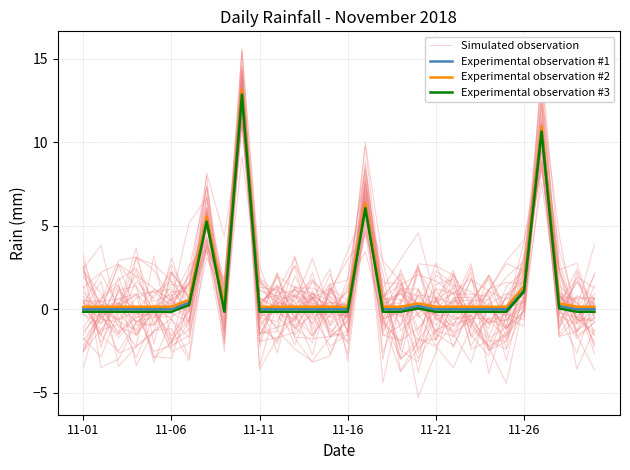

Which has a higher value, 14 or 11-21?

14